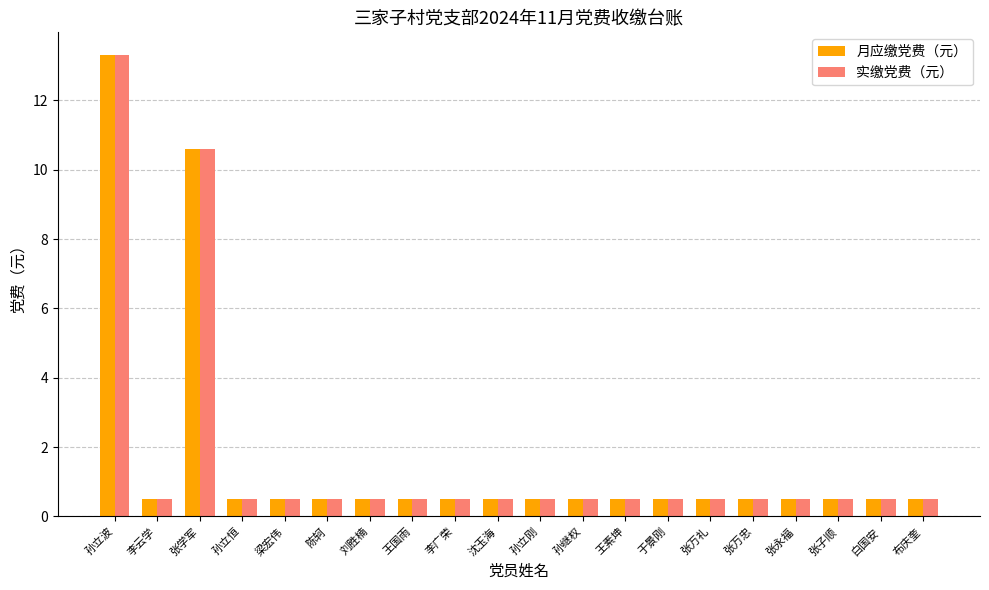

Is the value of 月应缴党费（元） at 孙继权 greater than the value of 实缴党费（元） at 孙立波?

No